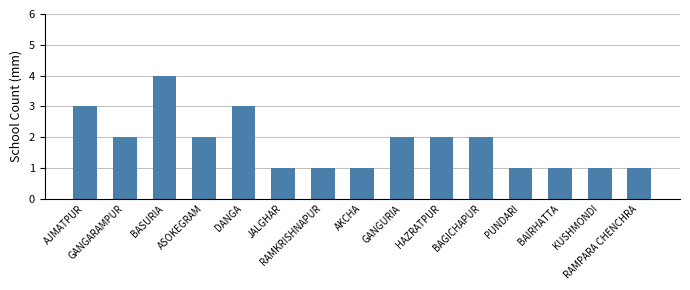

What is the label of the 9th bar from the right?

RAMKRISHNAPUR